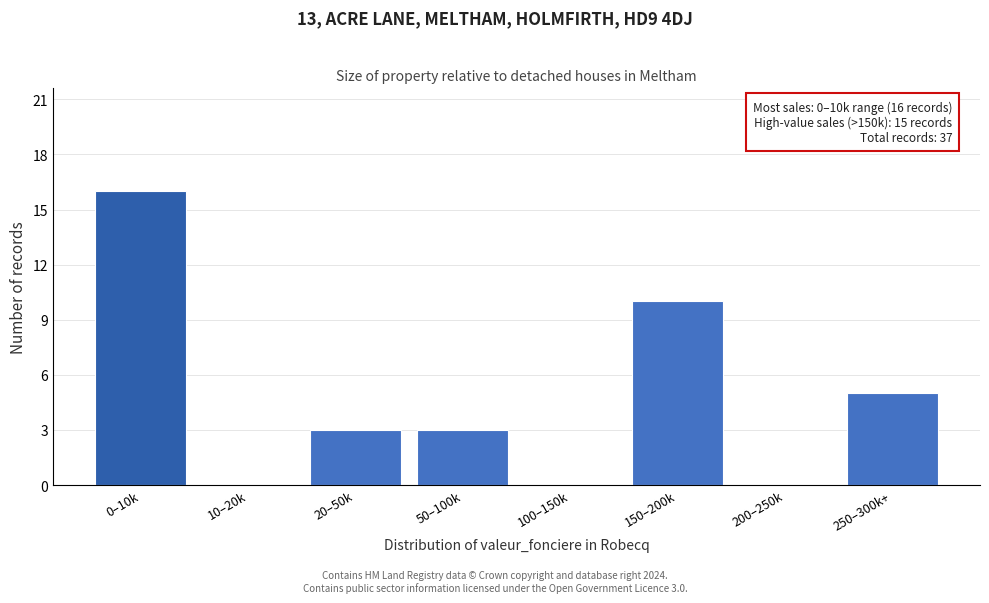

Reading left to right, extract all data points from this chart.

0–10k=16	10–20k=0	20–50k=3	50–100k=3	100–150k=0	150–200k=10	200–250k=0	250–300k+=5